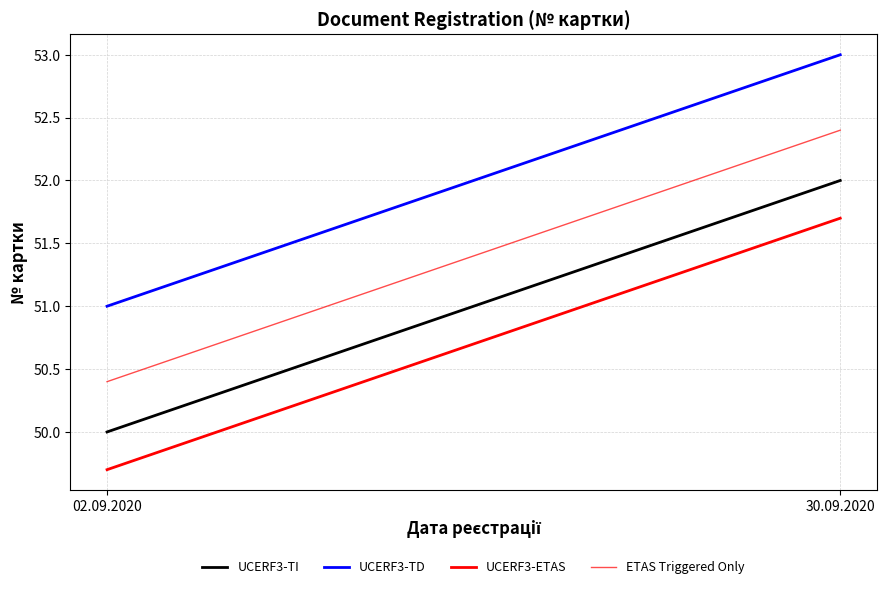

What is the label of the 2nd point from the right?

02.09.2020